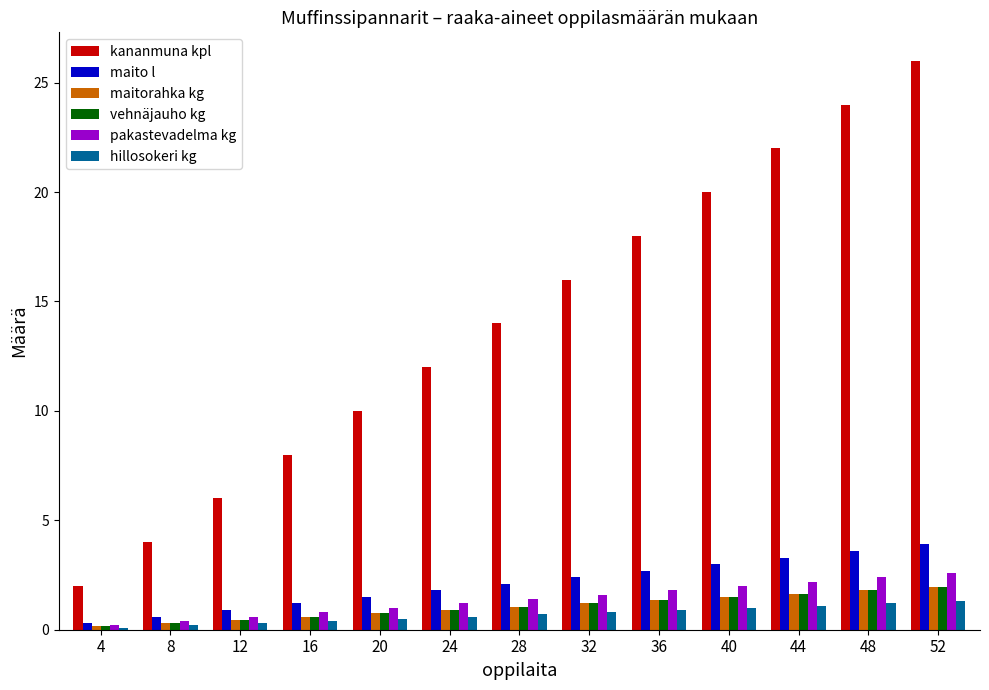

How many groups of bars are there?

13